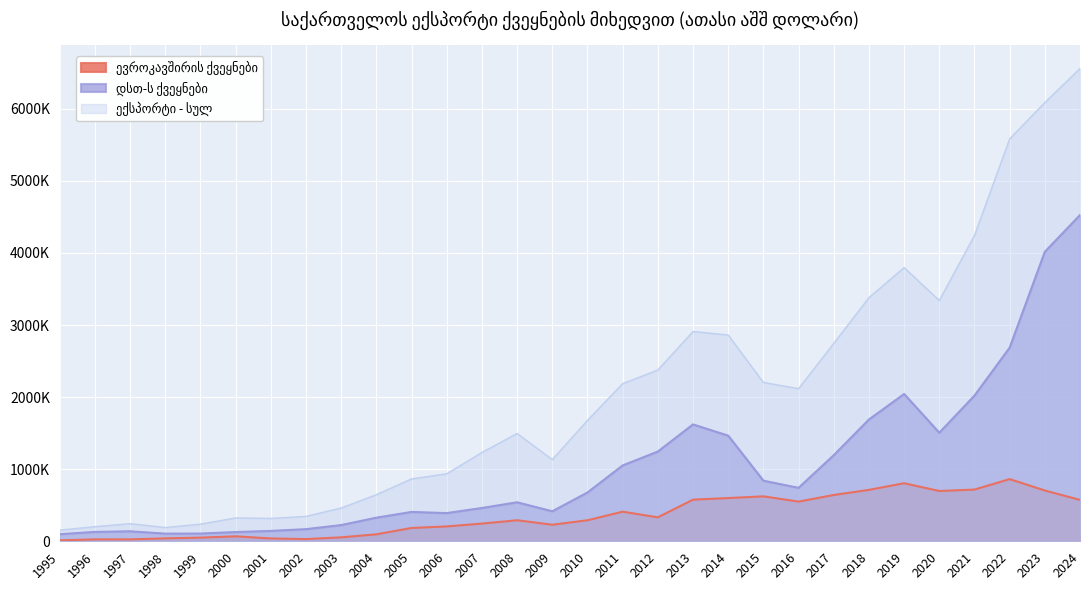

What is the greatest value displayed?

6558688.6